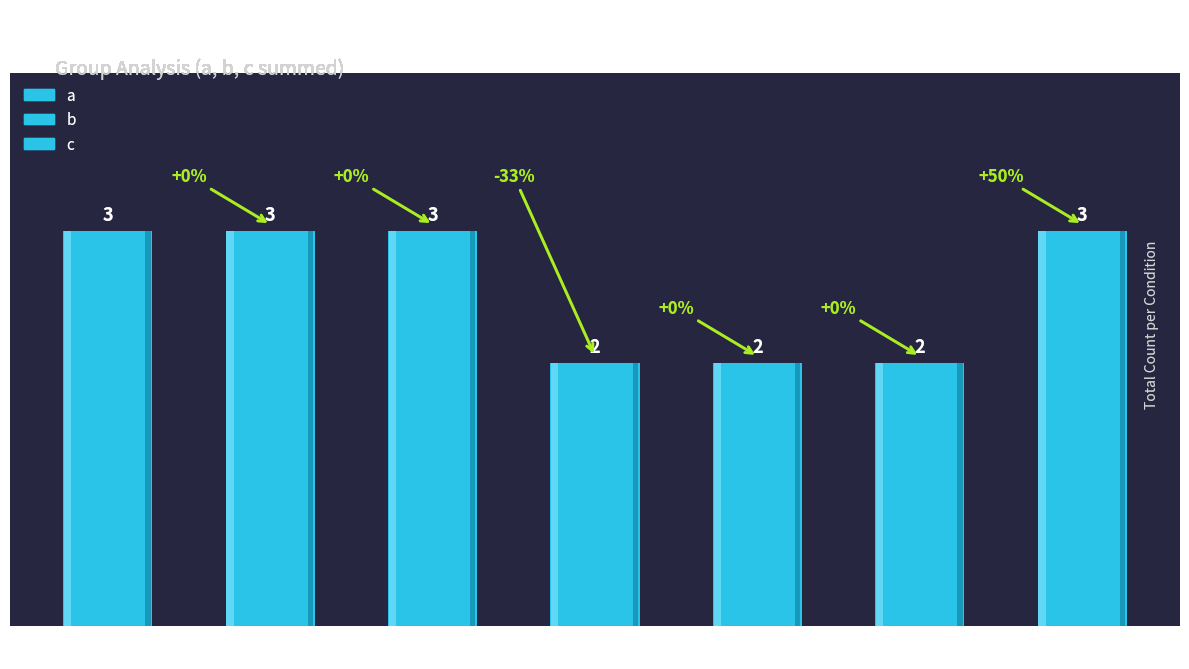

Which series has the largest range (max minus min)?

a